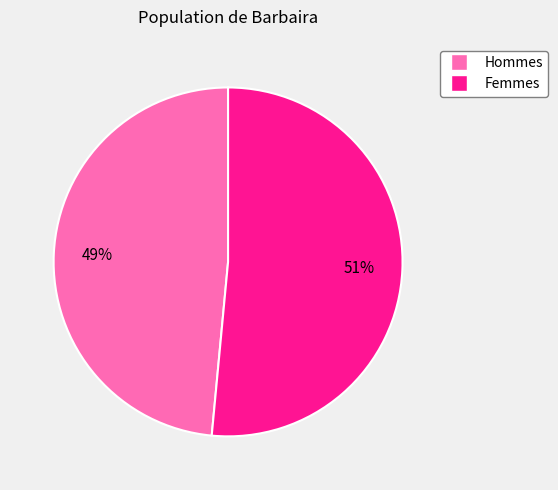

To the nearest percent, what is the average slice percentage?

50%